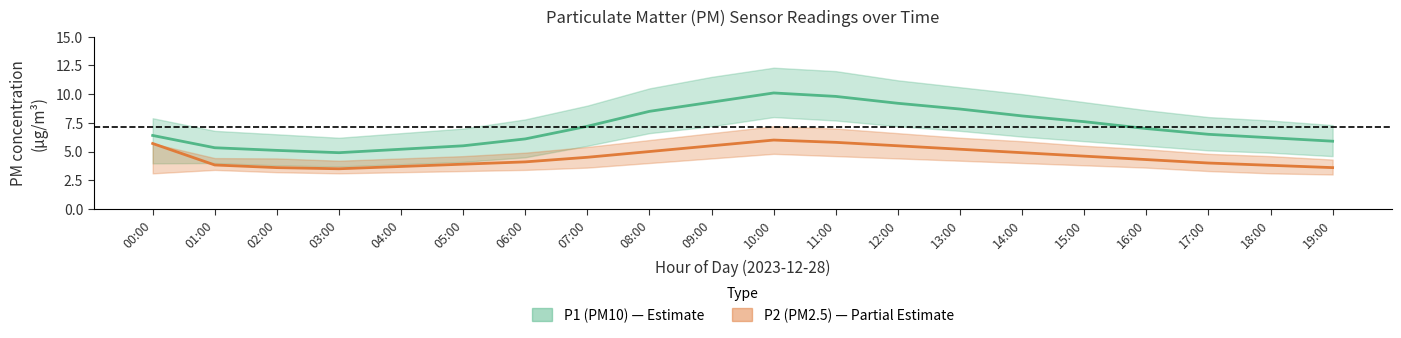

At which label does P1 (PM10) reach its minimum?

03:00